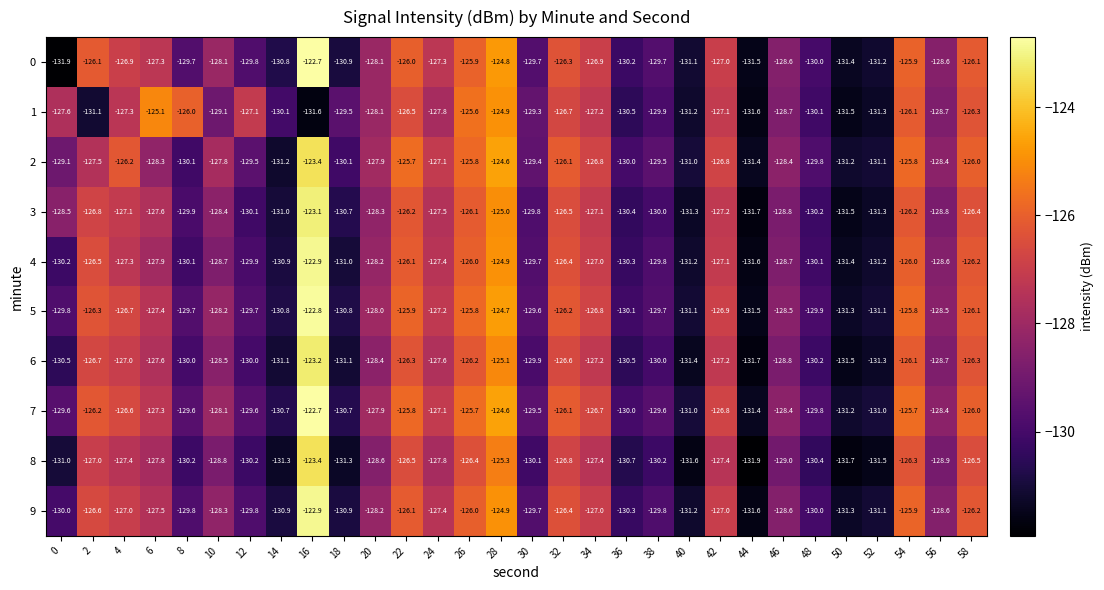

How many series are shown in this chart?

10